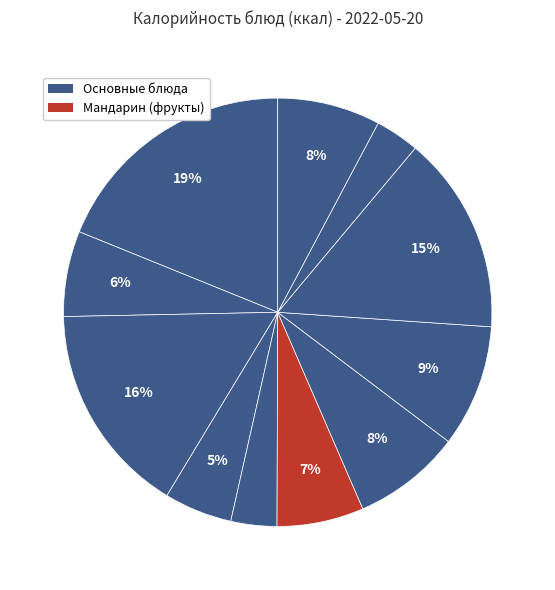

How many segments does this pie chart have?

11